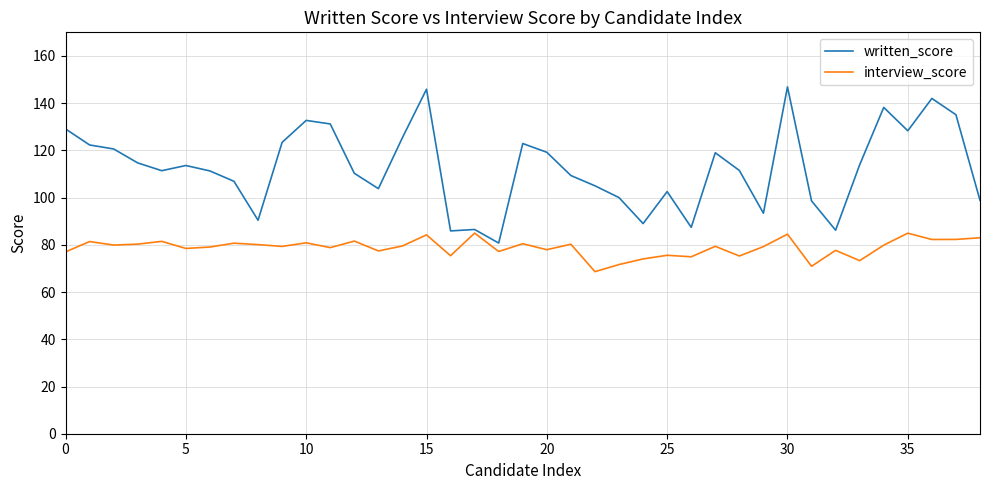

List the series in order of their peak value, lowest first.

interview_score, written_score